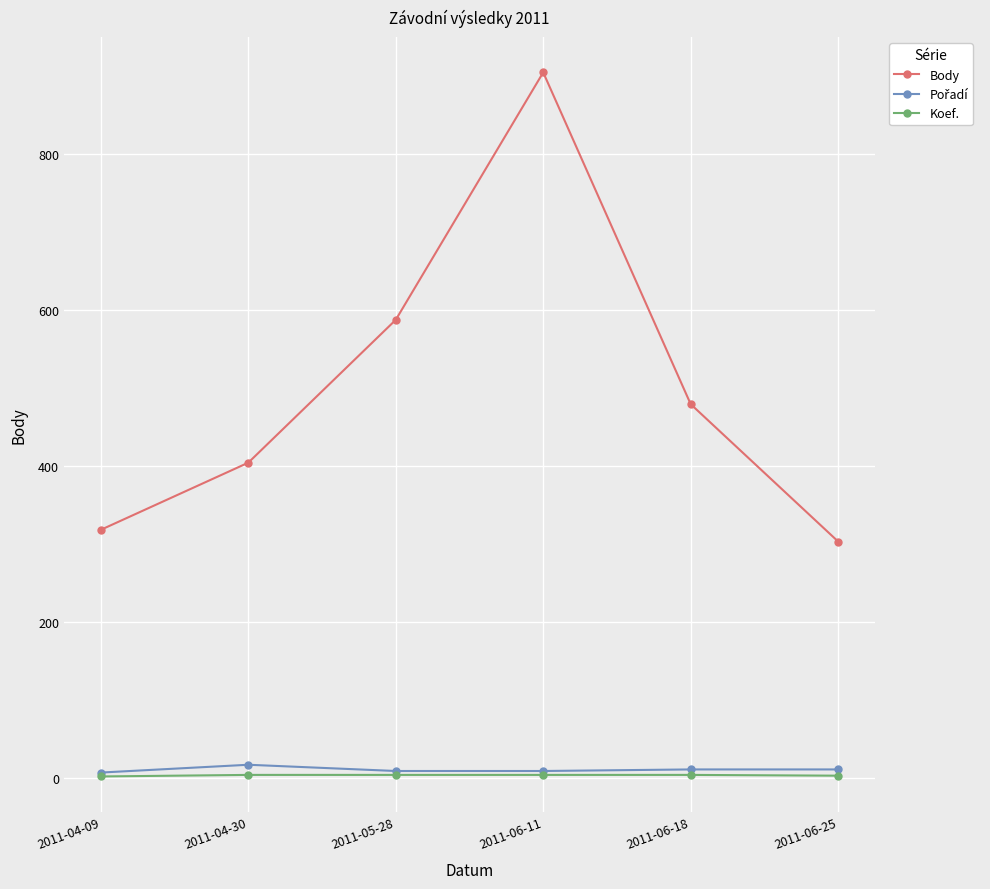

Count the number of data series in this chart.

3